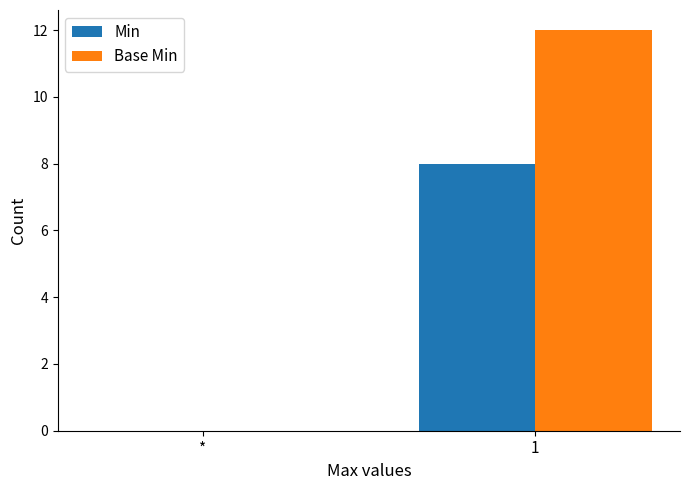

Is it true that Min equals 3 at *?

False